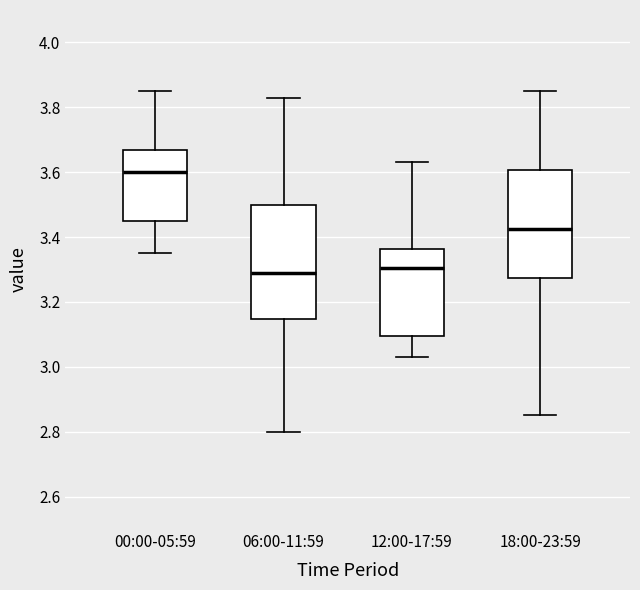

Reading left to right, transcribe this box plot: for each box, give where its median line is, the range the box spans, and where its two whiskers end, as read against the y-axis. The values are not printed on the chart, so give them approximately, as read against the axis.

00:00-05:59: median 3.60, box 3.46 to 3.66, whiskers 3.36 to 3.86
06:00-11:59: median 3.30, box 3.14 to 3.50, whiskers 2.80 to 3.84
12:00-17:59: median 3.30, box 3.10 to 3.36, whiskers 3.04 to 3.64
18:00-23:59: median 3.42, box 3.28 to 3.60, whiskers 2.86 to 3.86